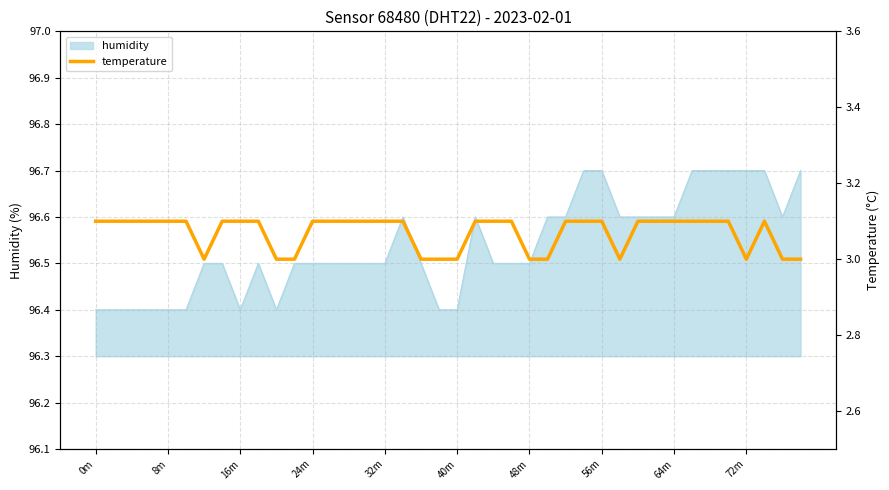

What is the difference between the second highest and second lowest values?

0.1